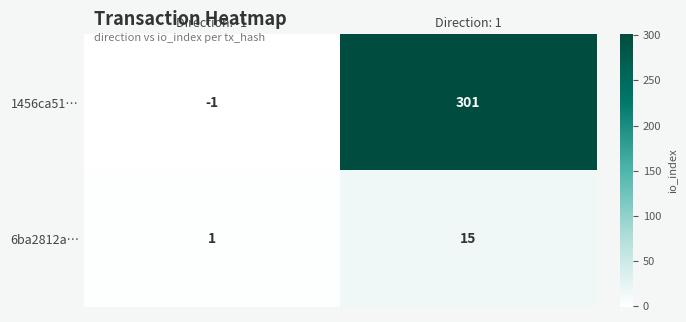

How many data points does each series have?

2